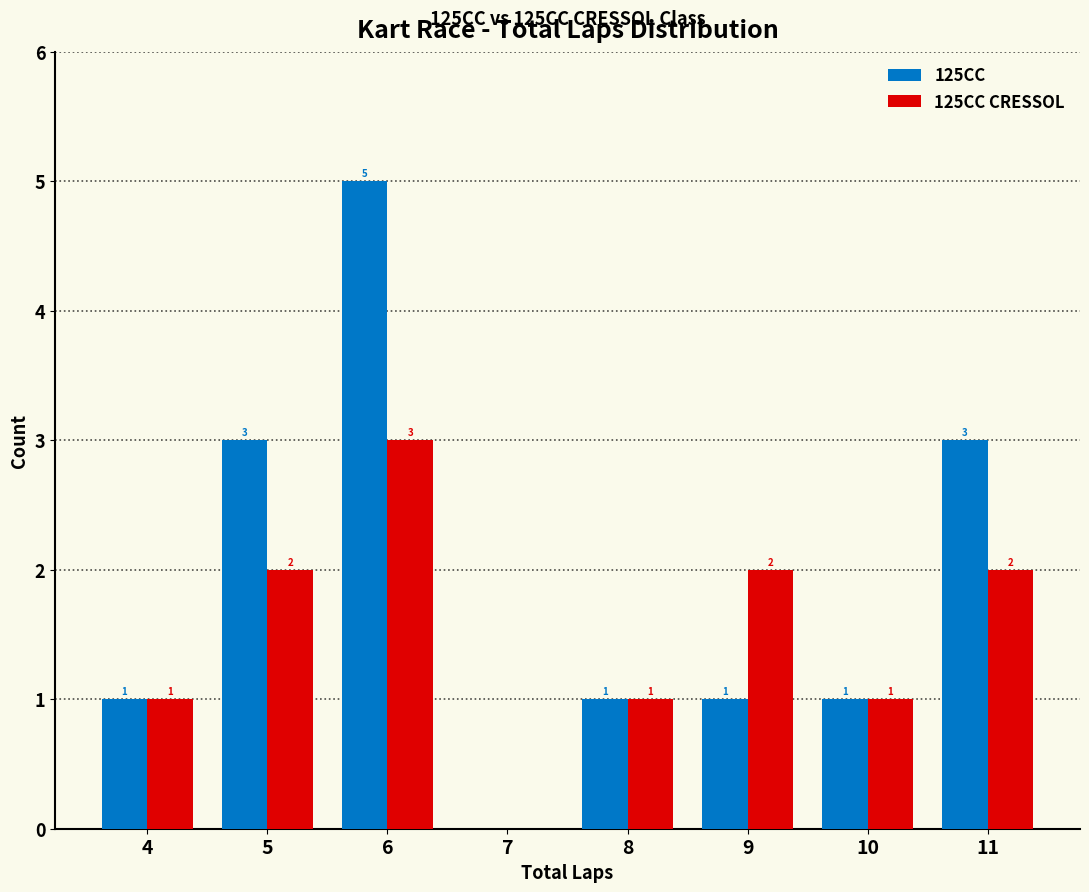

Reading left to right, transcribe all the data shown in this chart.

125CC: 4=1	5=3	6=5	7=0	8=1	9=1	10=1	11=3
125CC CRESSOL: 4=1	5=2	6=3	7=0	8=1	9=2	10=1	11=2